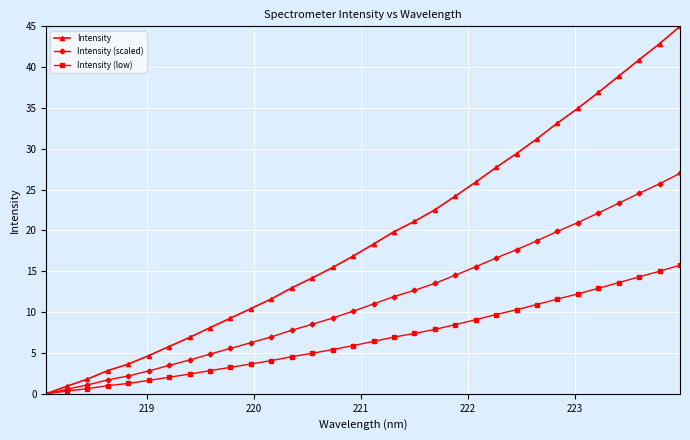

How many distinct data groups are displayed?

3